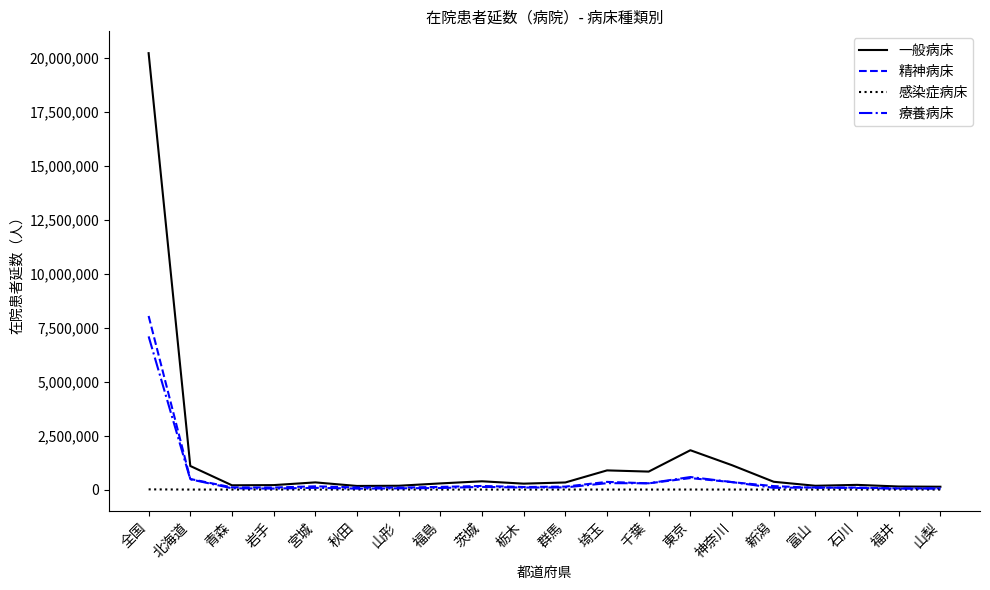

Rank the series by their maximum value, from highest to lowest.

一般病床, 精神病床, 療養病床, 感染症病床